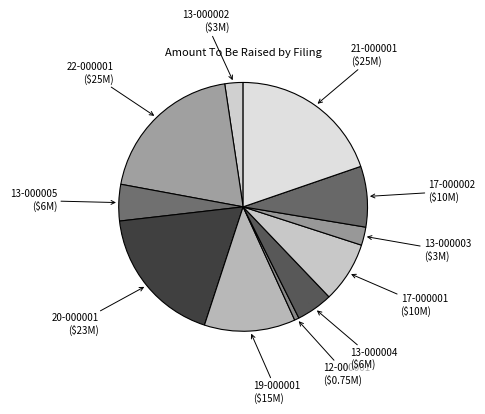

How many slices are in this pie chart?

11